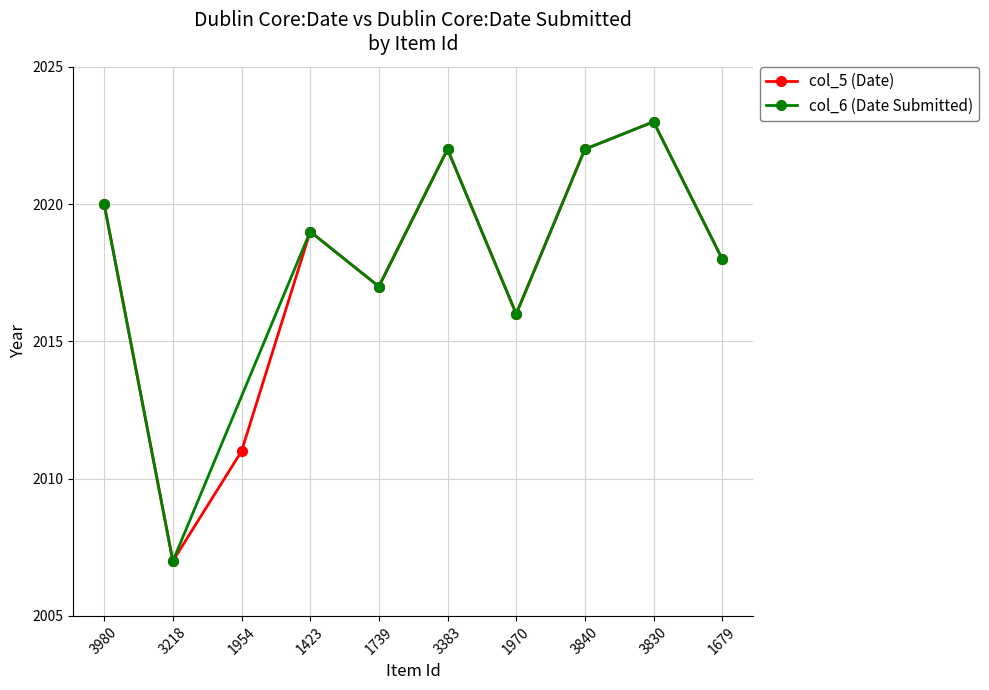

What is the difference between the second highest and minimum values?

15